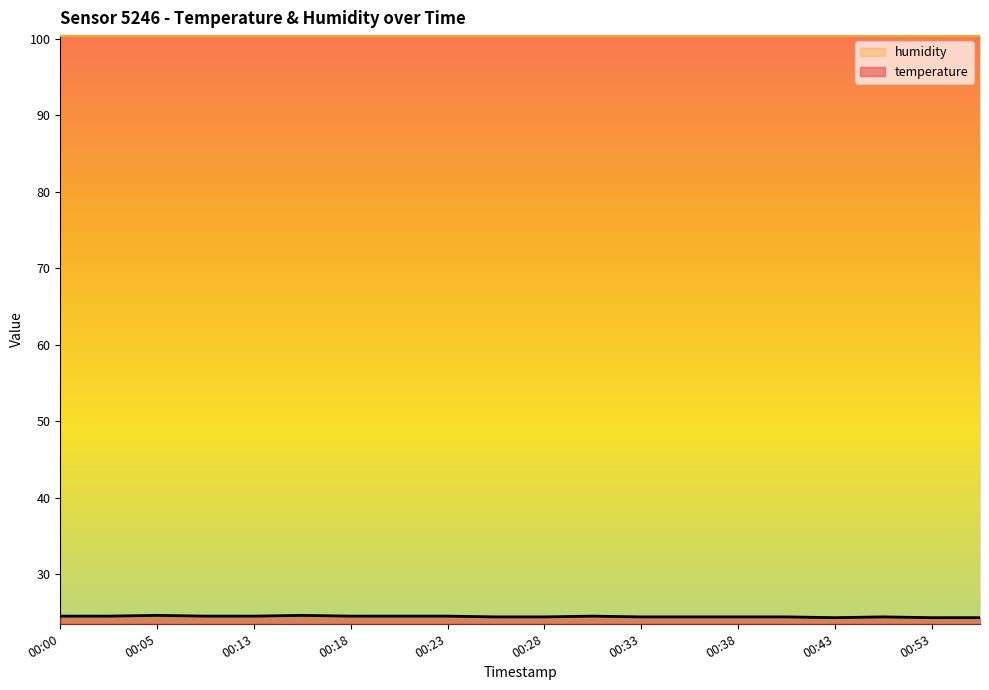

Does the chart display data point markers on the line(s)?

No